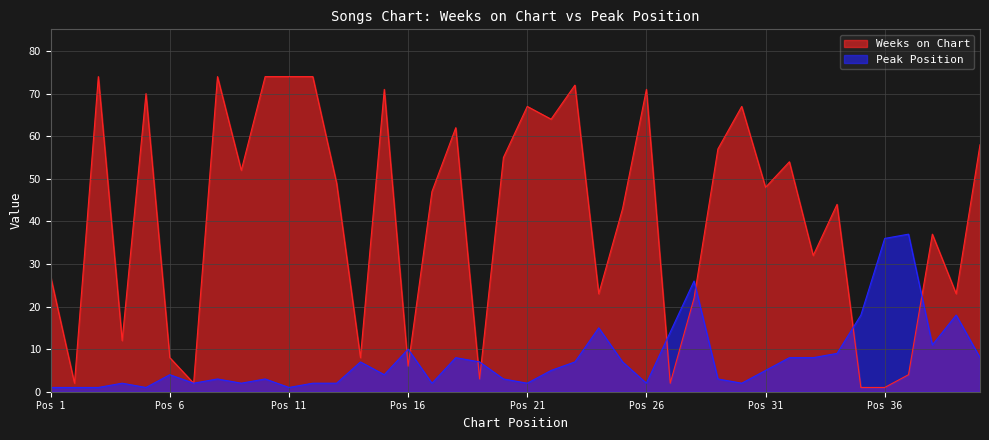

How many data points in Weeks on Chart are less than 48?

20